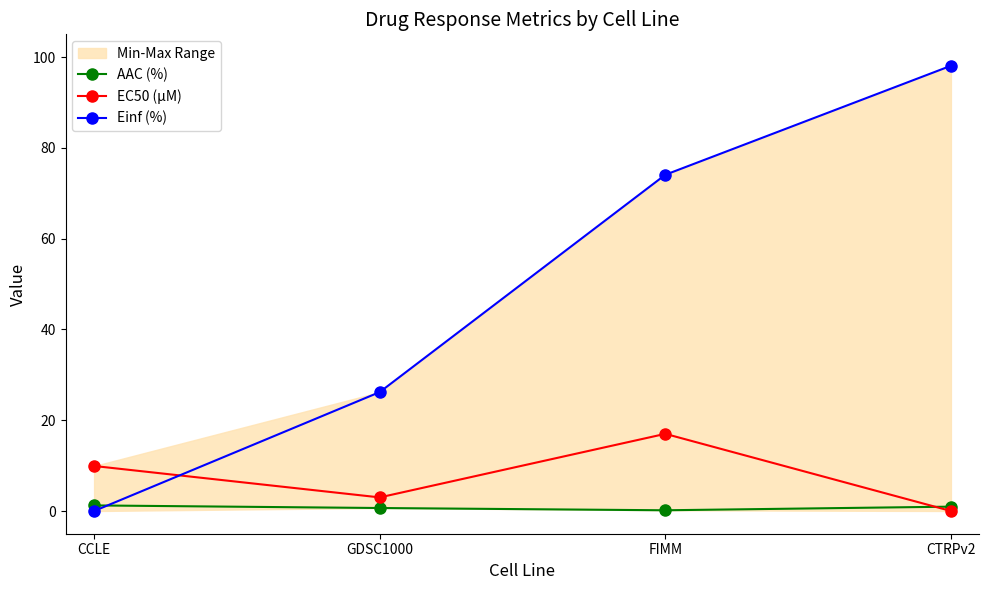

Reading left to right, what are all the values shown in this chart?

AAC (%): 1.2	0.7	0.2	1.0
EC50 (µM): 9.9	3.0	17.0	0.0
Einf (%): 0.0	26.2	74.1	98.1